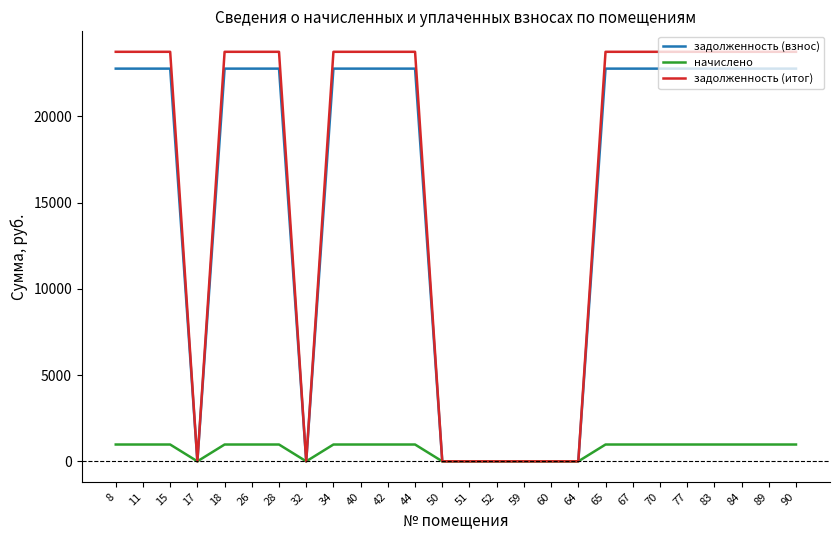

What is the maximum value shown in the chart?

23739